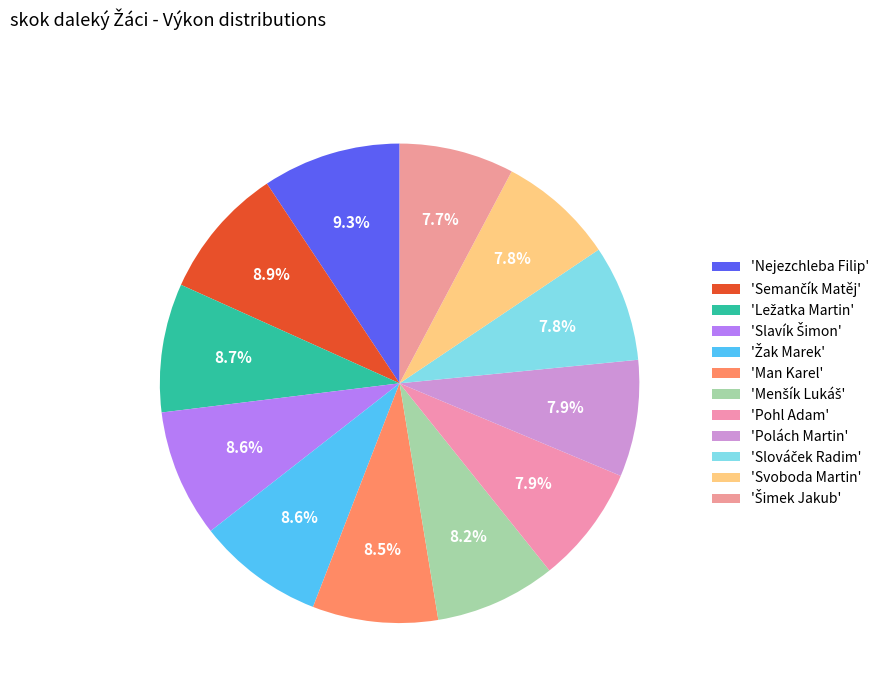

How many segments does this pie chart have?

12